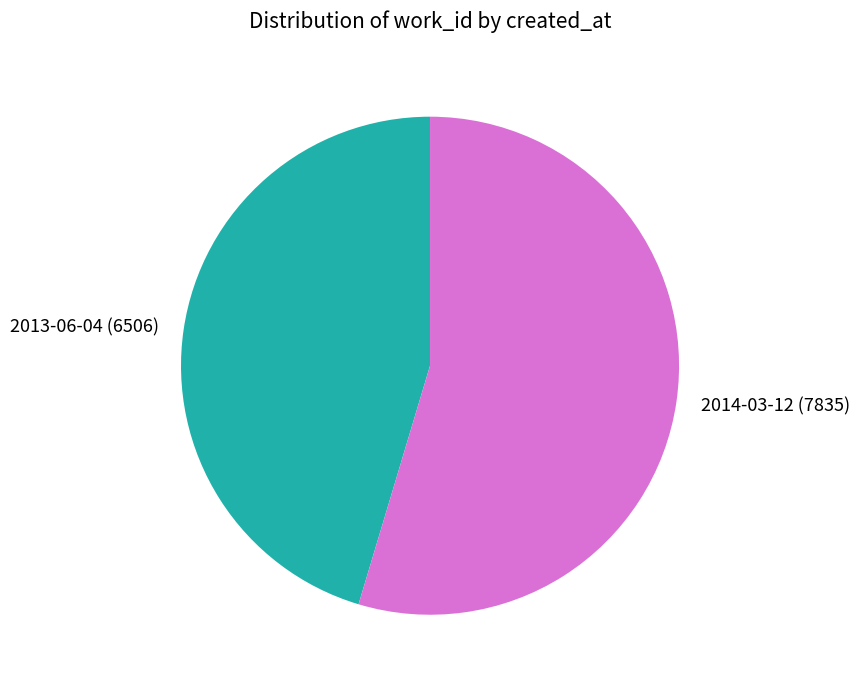

How many segments does this pie chart have?

2